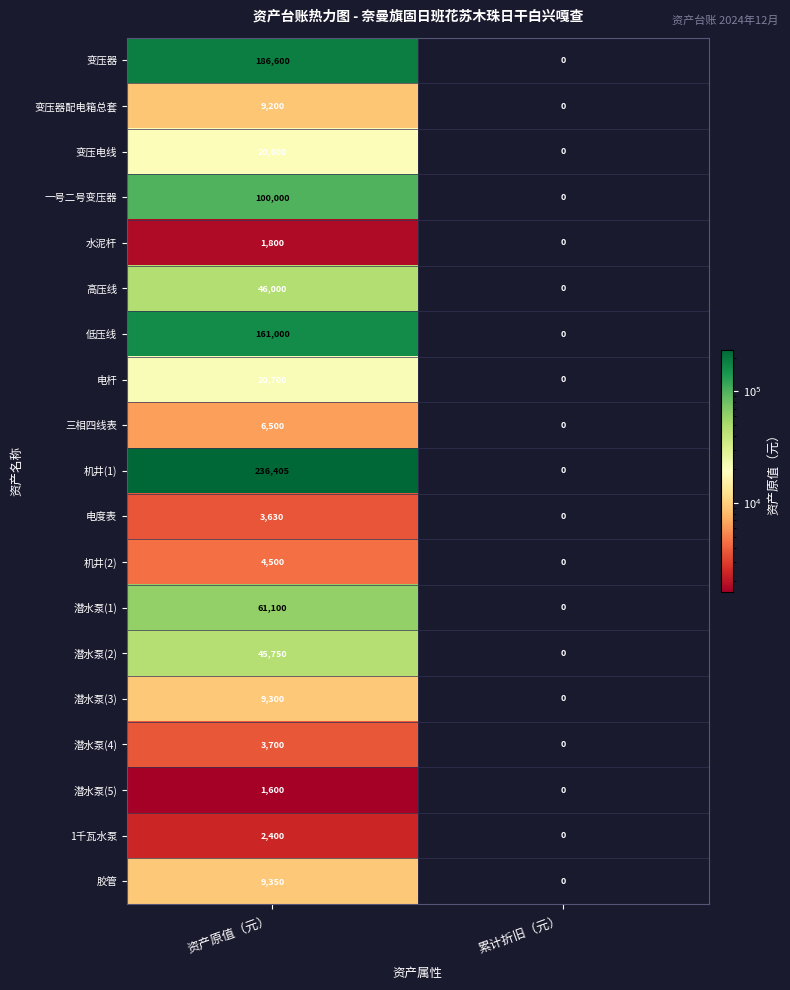

Which series has the largest total across all categories?

机井(1)